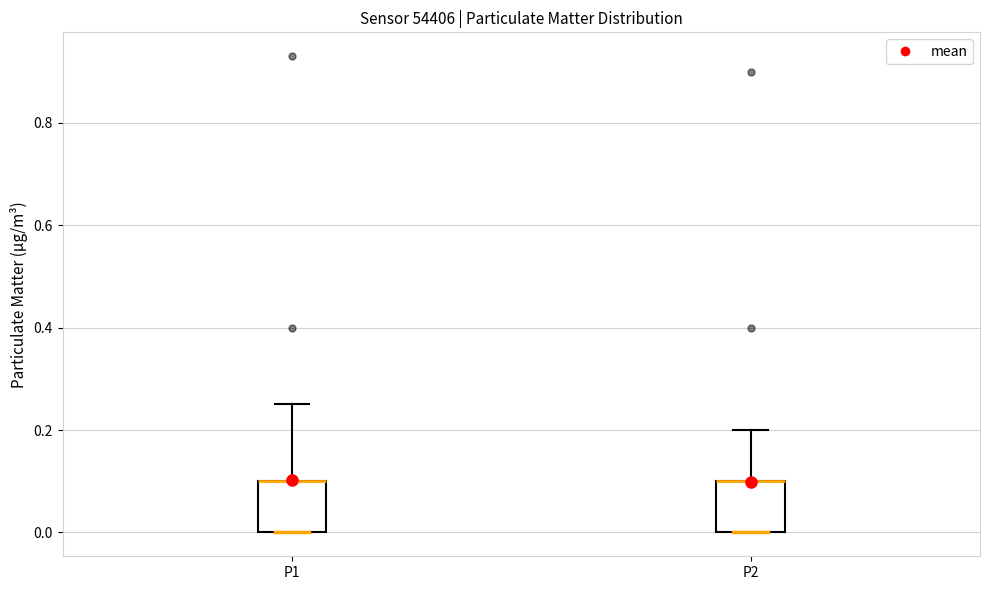

Reading left to right, read every box against the y-axis: the position of its median line, the range the box covers, and the ends of its whiskers. The values are not printed on the chart, so give them approximately, as read against the axis.

P1: median 0.10 (drawn on the box's upper edge), box 0.00 to 0.10, whiskers 0.00 to 0.26
P2: median 0.10 (drawn on the box's upper edge), box 0.00 to 0.10, whiskers 0.00 to 0.20